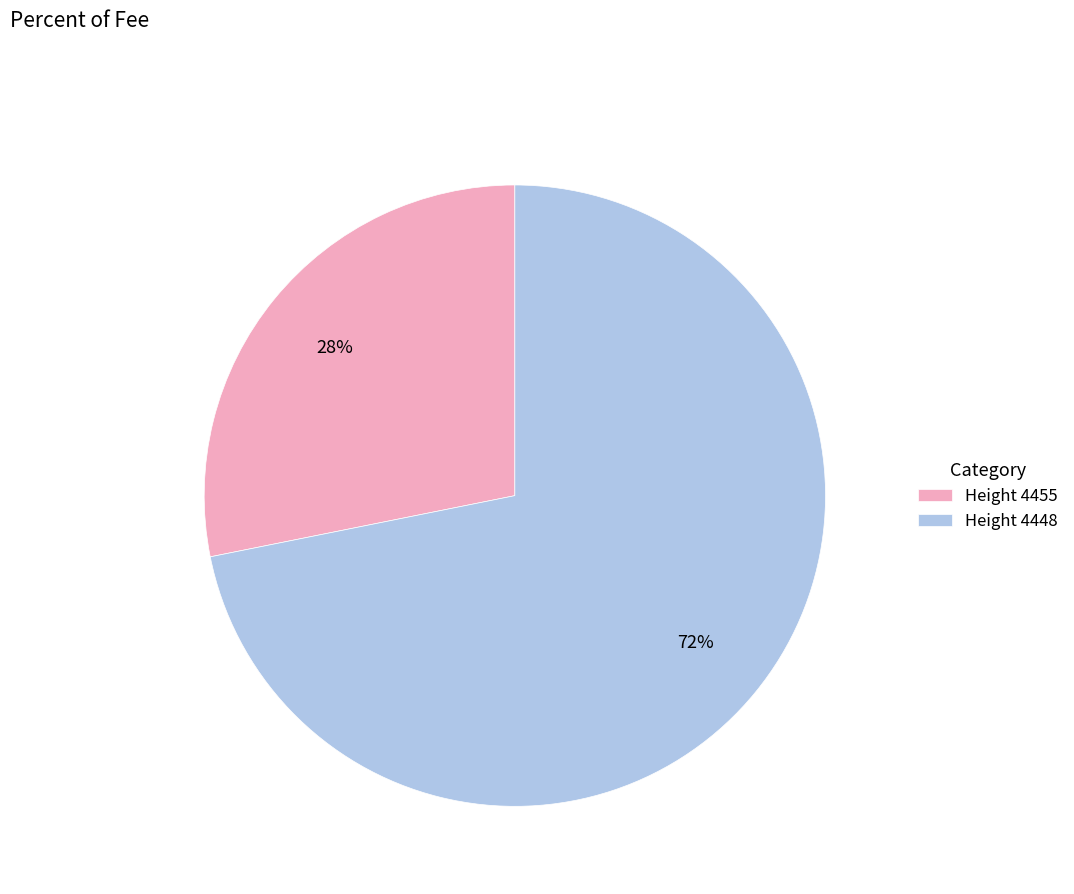

Between Height 4455 and Height 4448, which is larger?

Height 4448